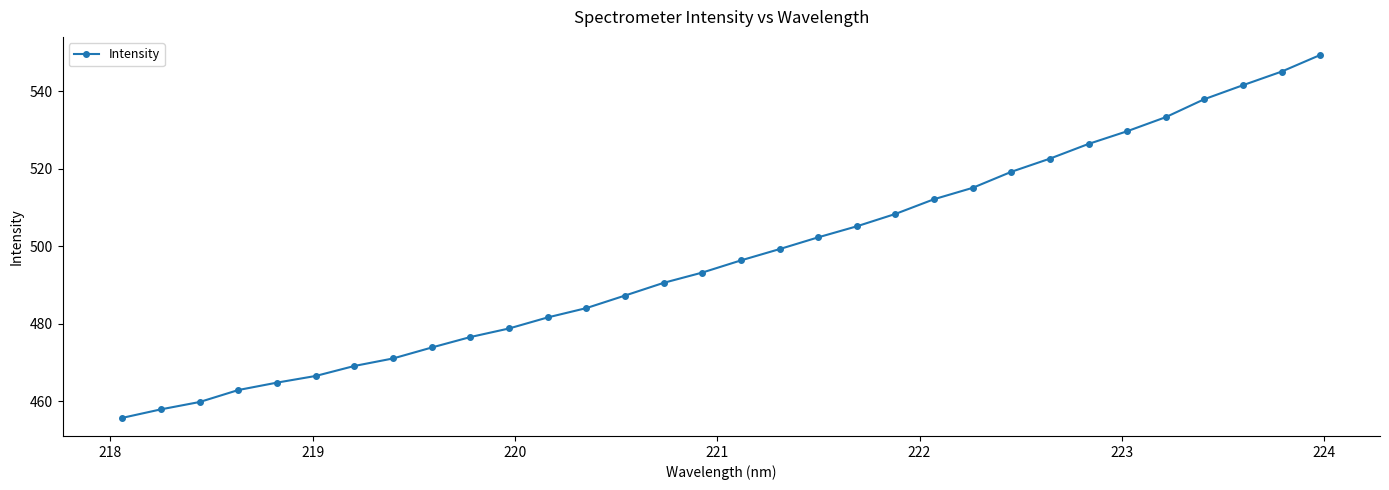

What is the value of the 10th point from the left?

476.5